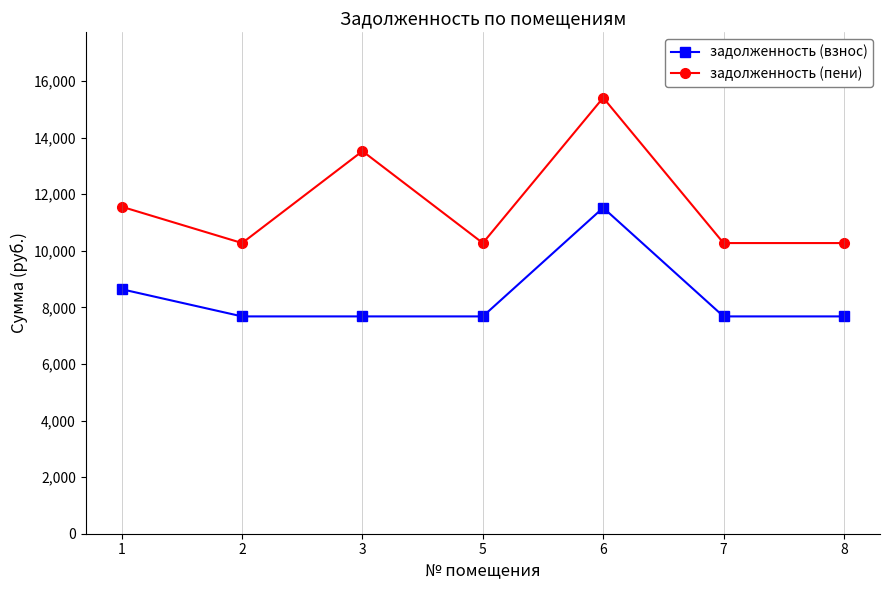

Reading right to left, extract all data points from this chart.

задолженность (взнос): 7680.0	7680.0	11520.0	7680.0	7680.0	7680.0	8640.0
задолженность (пени): 10272.0	10272.0	15408.0	10272.0	13521.2	10272.0	11556.0